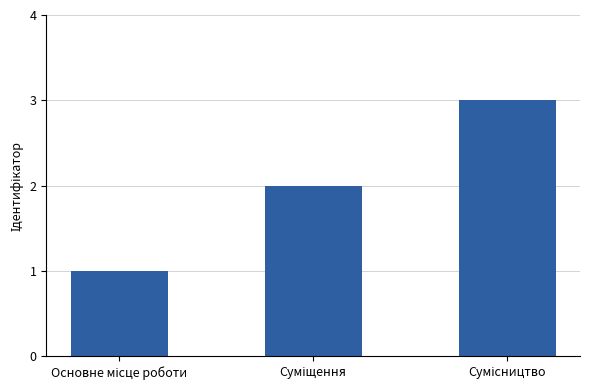

What is the sum of all values?

6